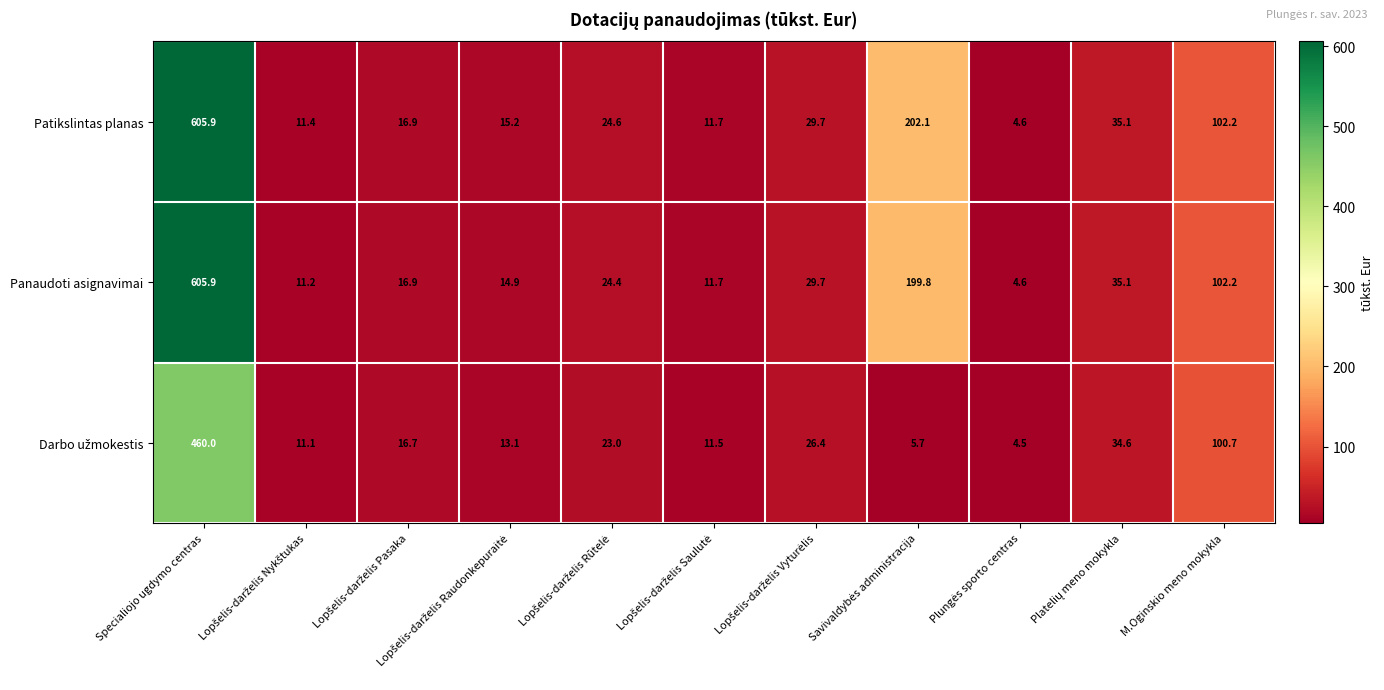

What is the maximum value shown in the chart?

605.9